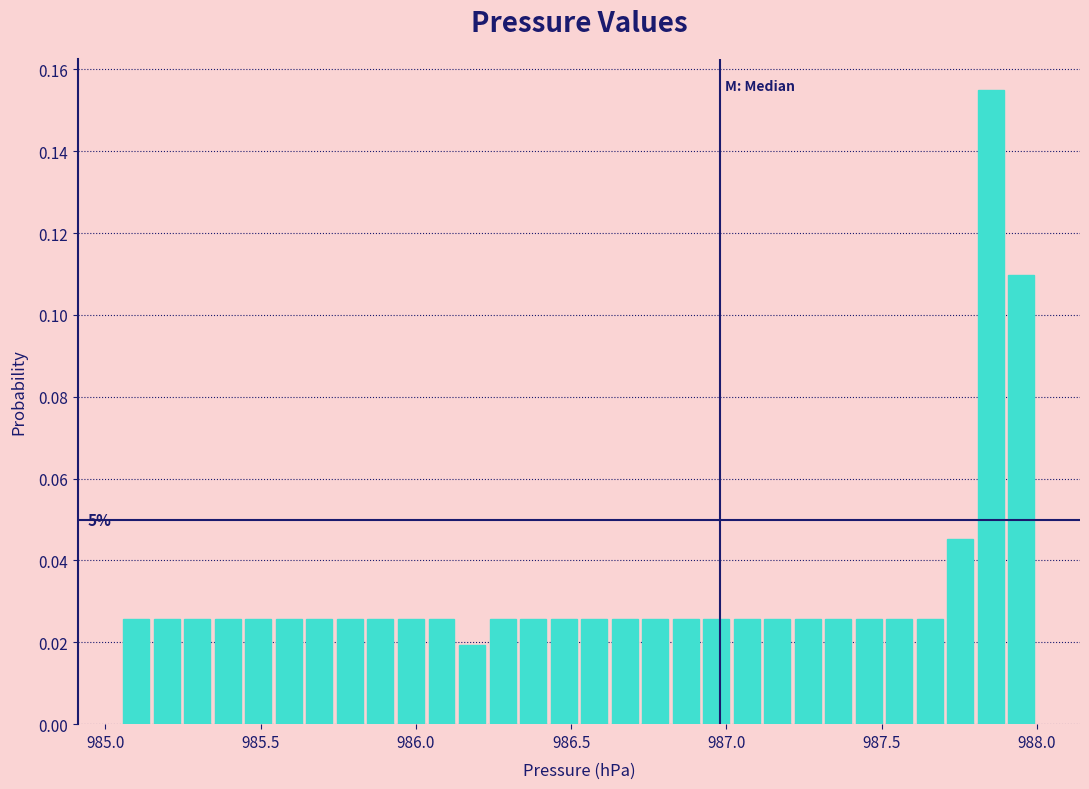

Around what value on the x-axis is the tallest bar? Give the approximate position of its centre, as read against the axis.

987.85